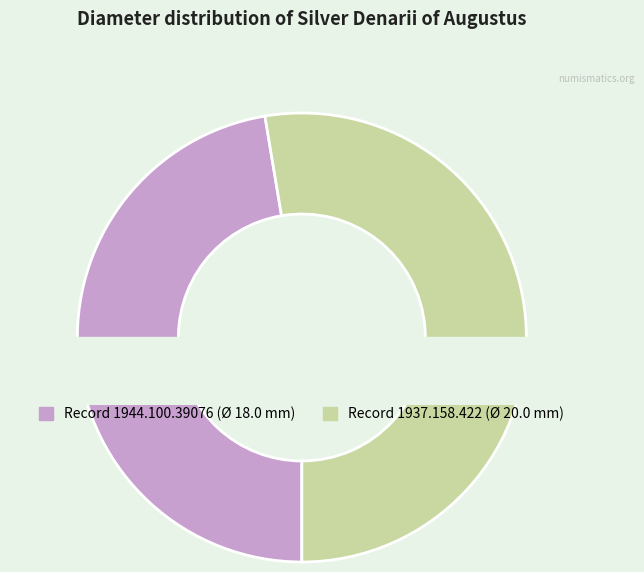

Which category has the smallest portion of the pie?

1944.100.39076